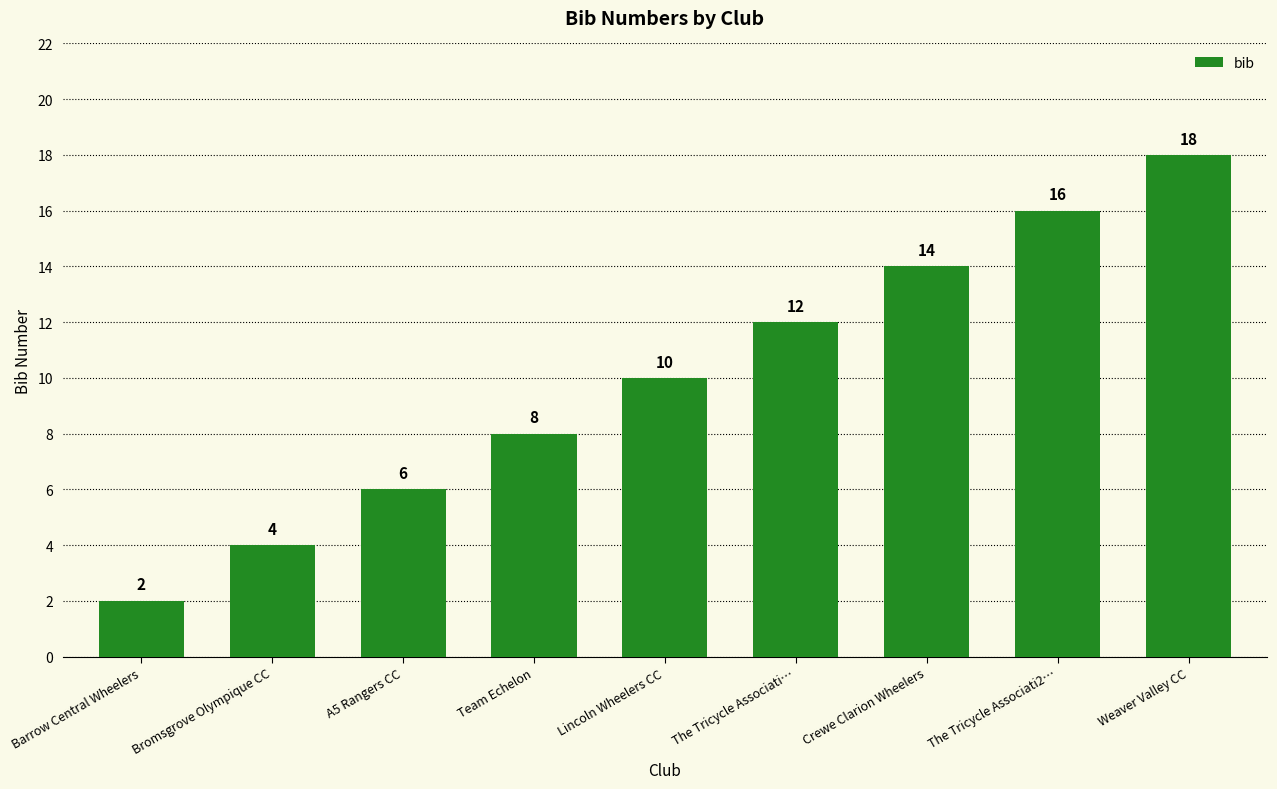

True or false: the data shows 2 at Barrow Central Wheelers.

True